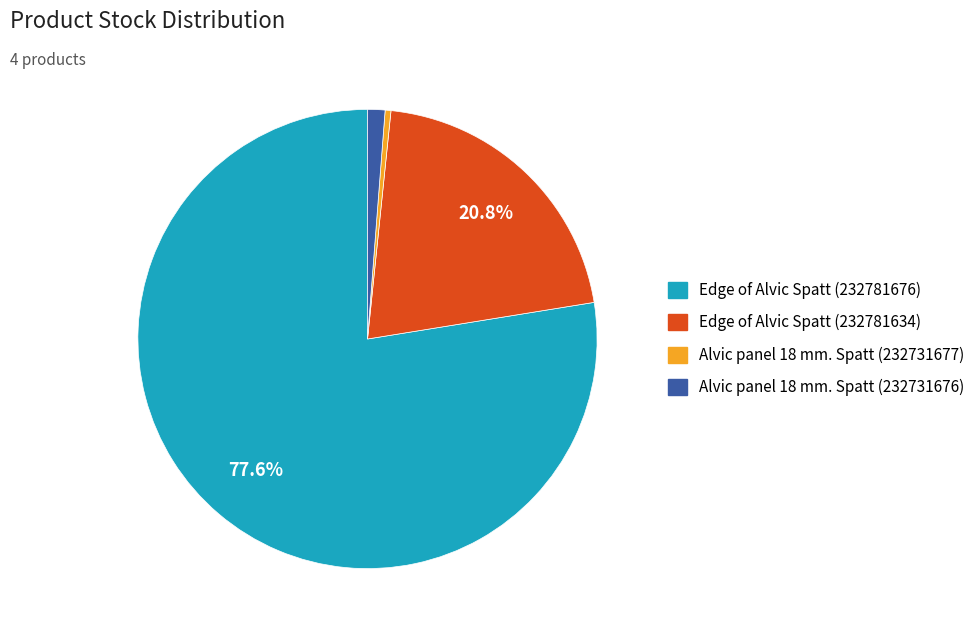

Does Edge of Alvic Spatt (232781676) represent more than half of the total?

Yes